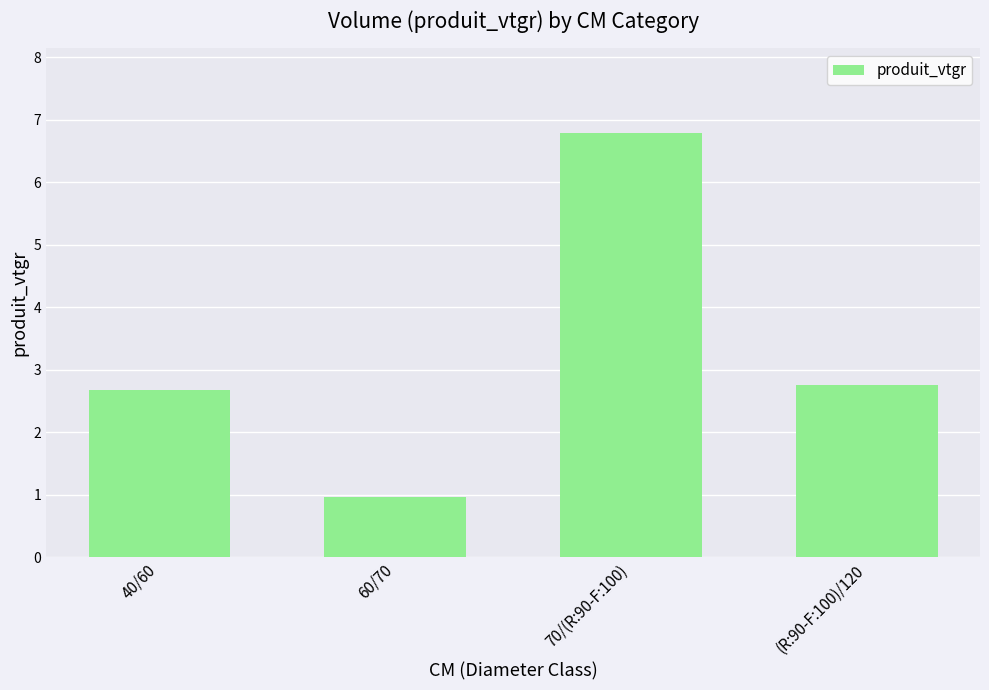

What is the greatest value displayed?

6.8